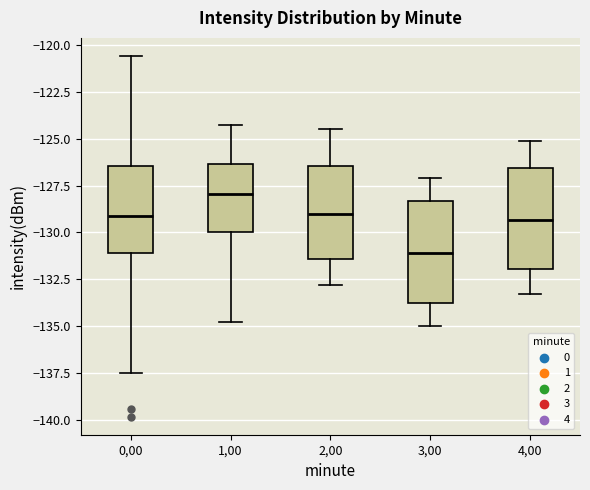

Where does the upper whisker of the box at x = 3,00 end on the y-axis? The values are not printed on the chart, so give them approximately, as read against the axis.

-127.0